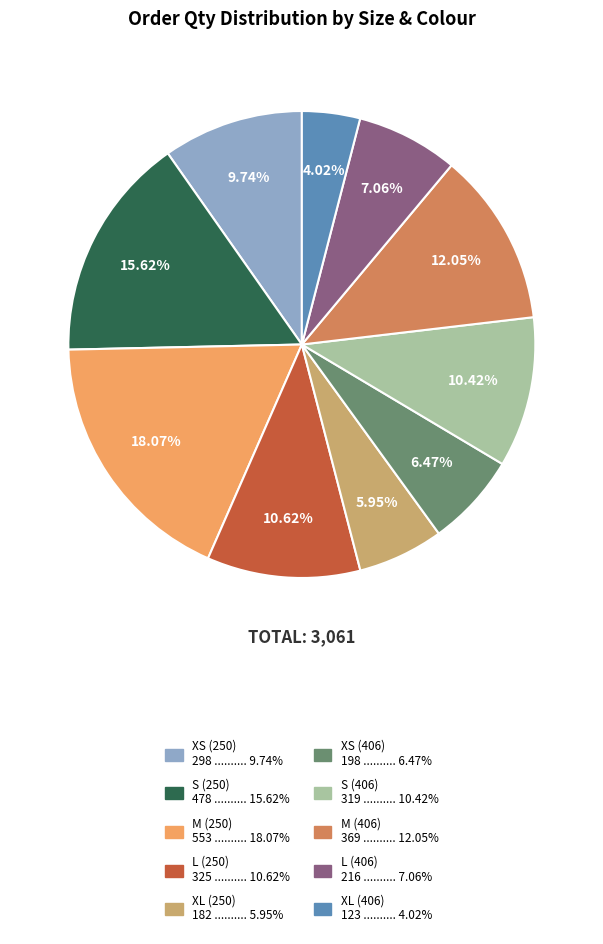

How many segments does this pie chart have?

10